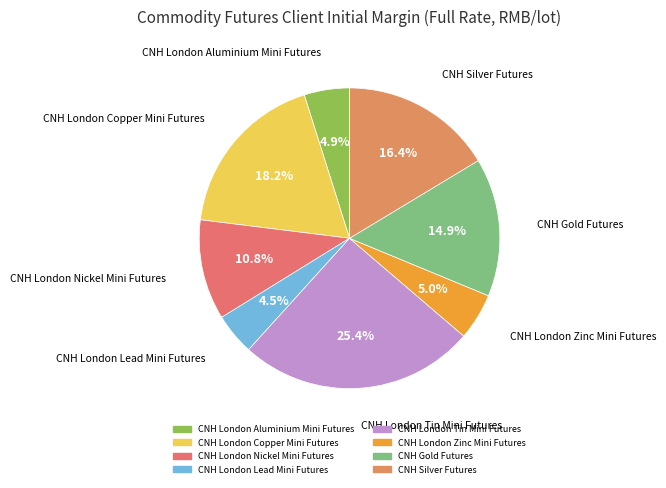

To the nearest percent, what percentage of the pie is CNH London Aluminium Mini Futures?

5%